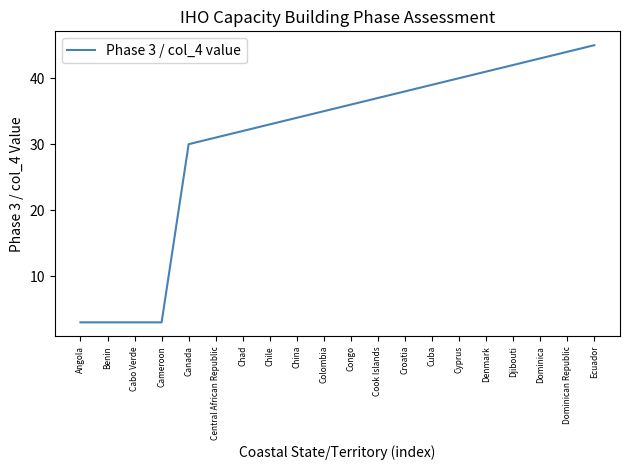

True or false: there are more than 2 points higher than both neighbors.

False